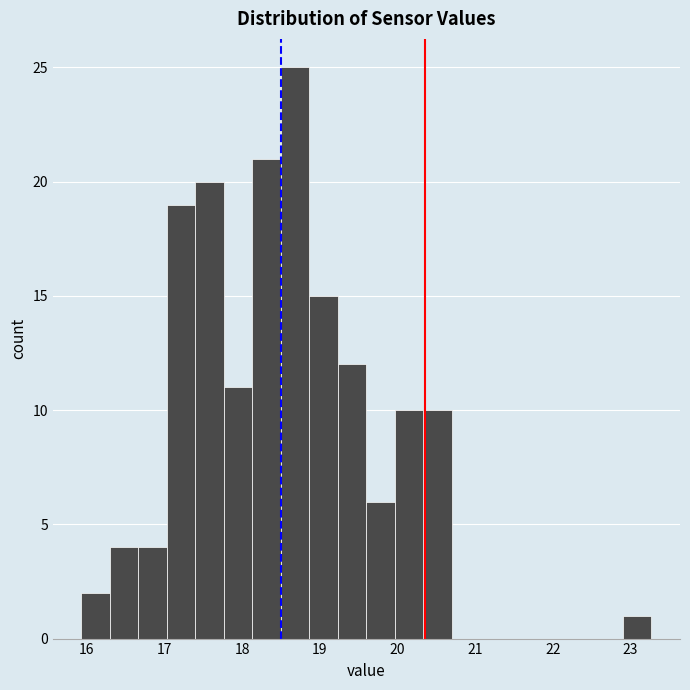

Read against the x-axis, roughly where is the centre of the tallest bar?

18.7